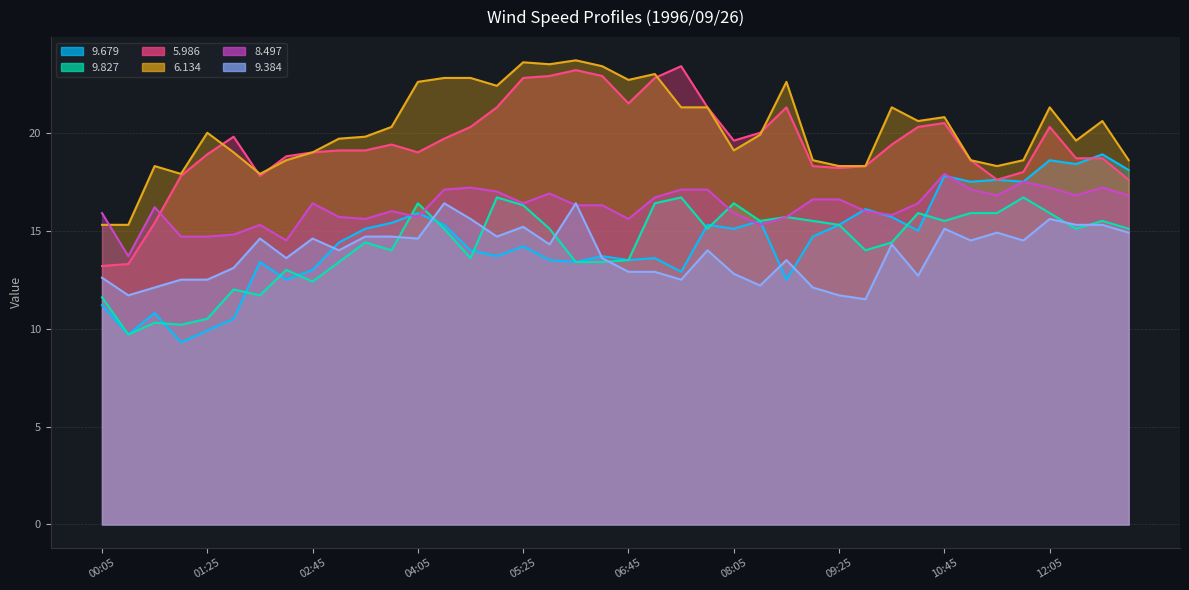

The value of 9.827 at 06:05 is 13.4. True or false?

True